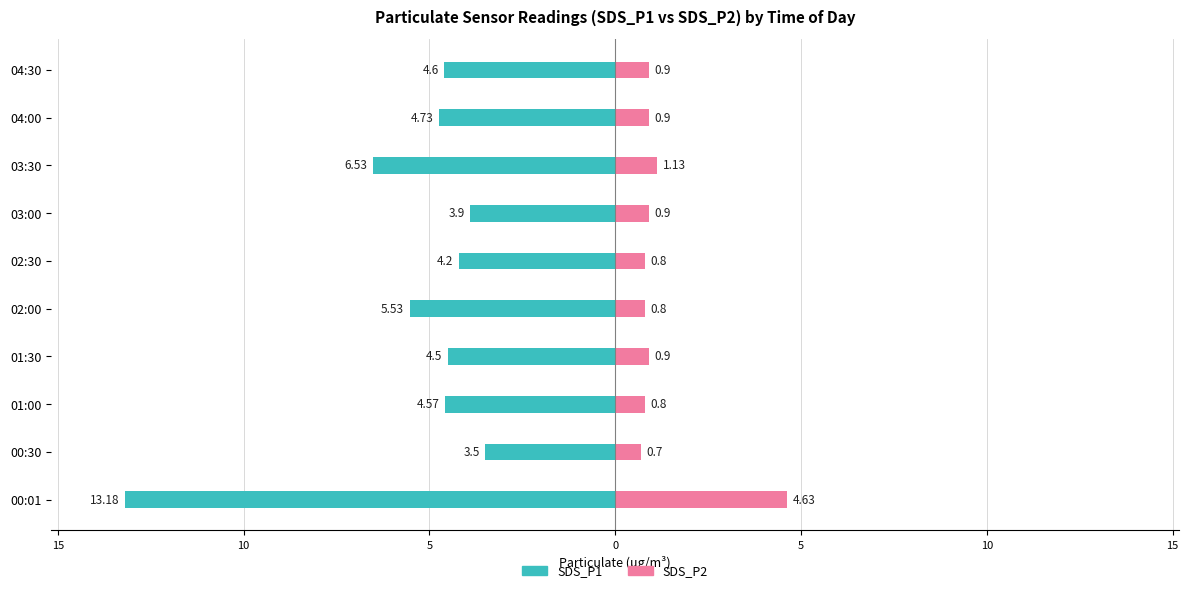

What is the value of the SDS_P1 bar at the 6th from the left?

-4.5